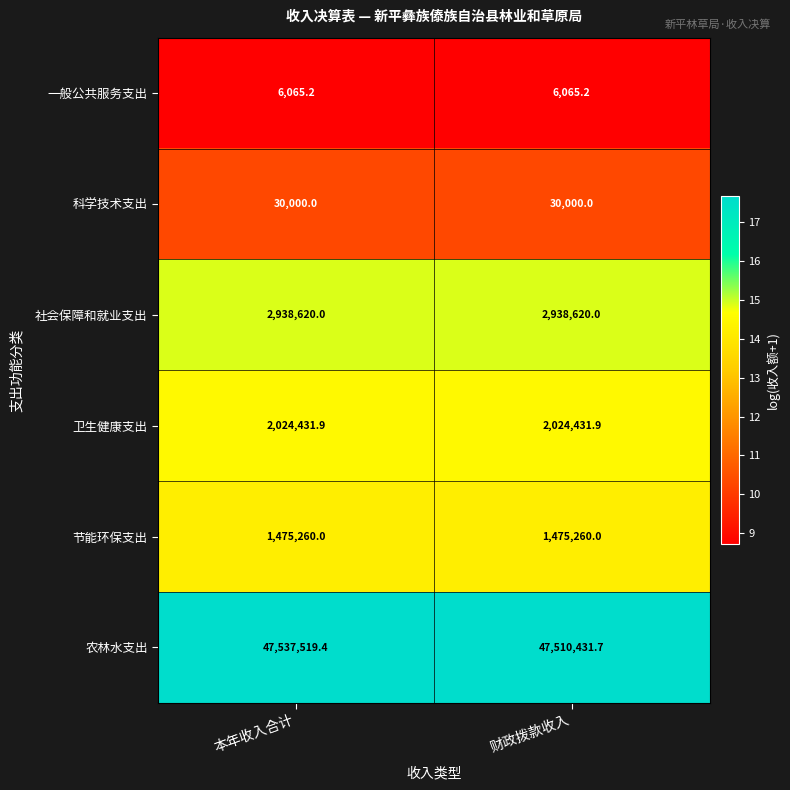

Is it true that 科学技术支出 equals 30000.0 at 财政拨款收入?

True